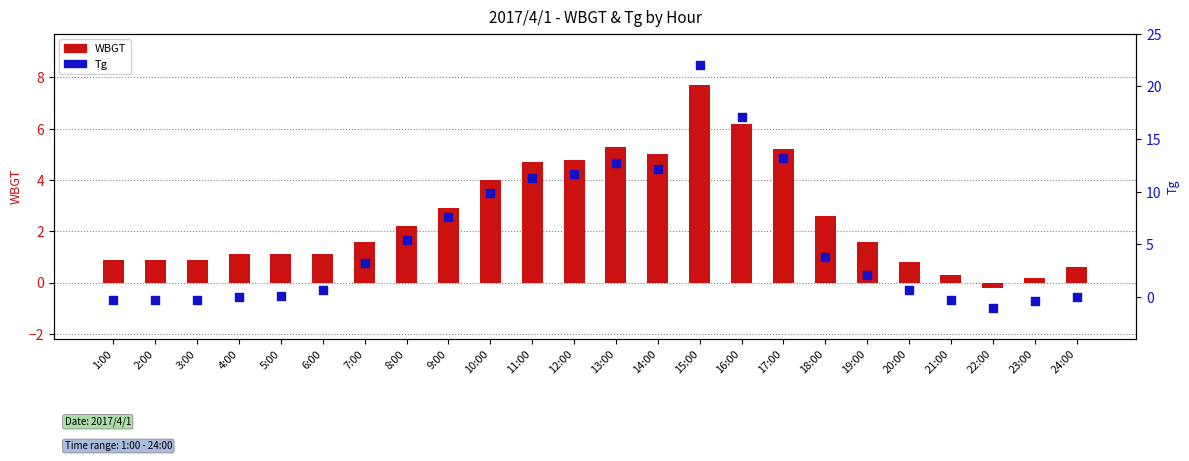

At how many categories does at least one series exceed 19?

1